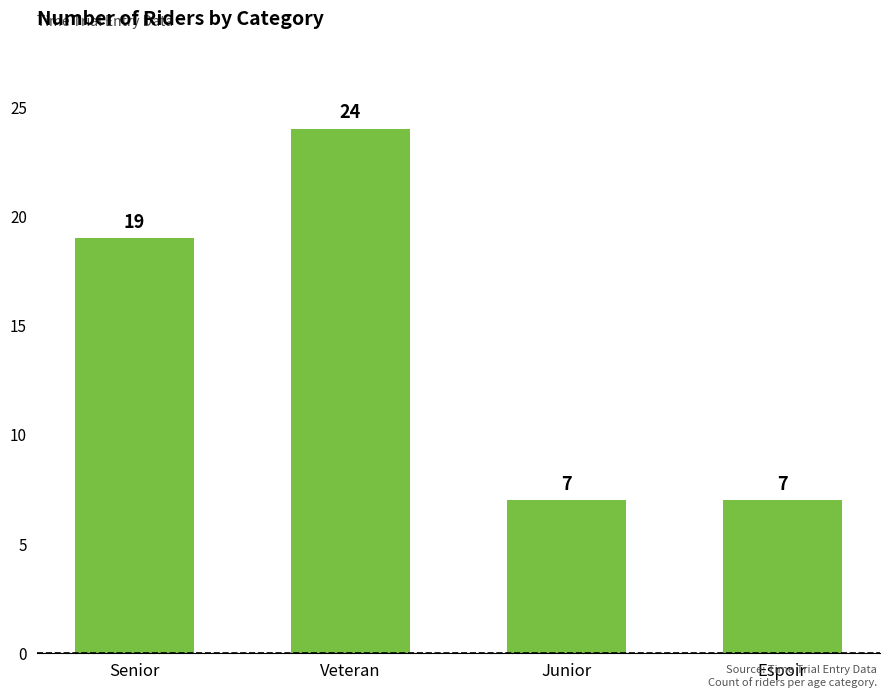

How many values are between 7 and 24?

4